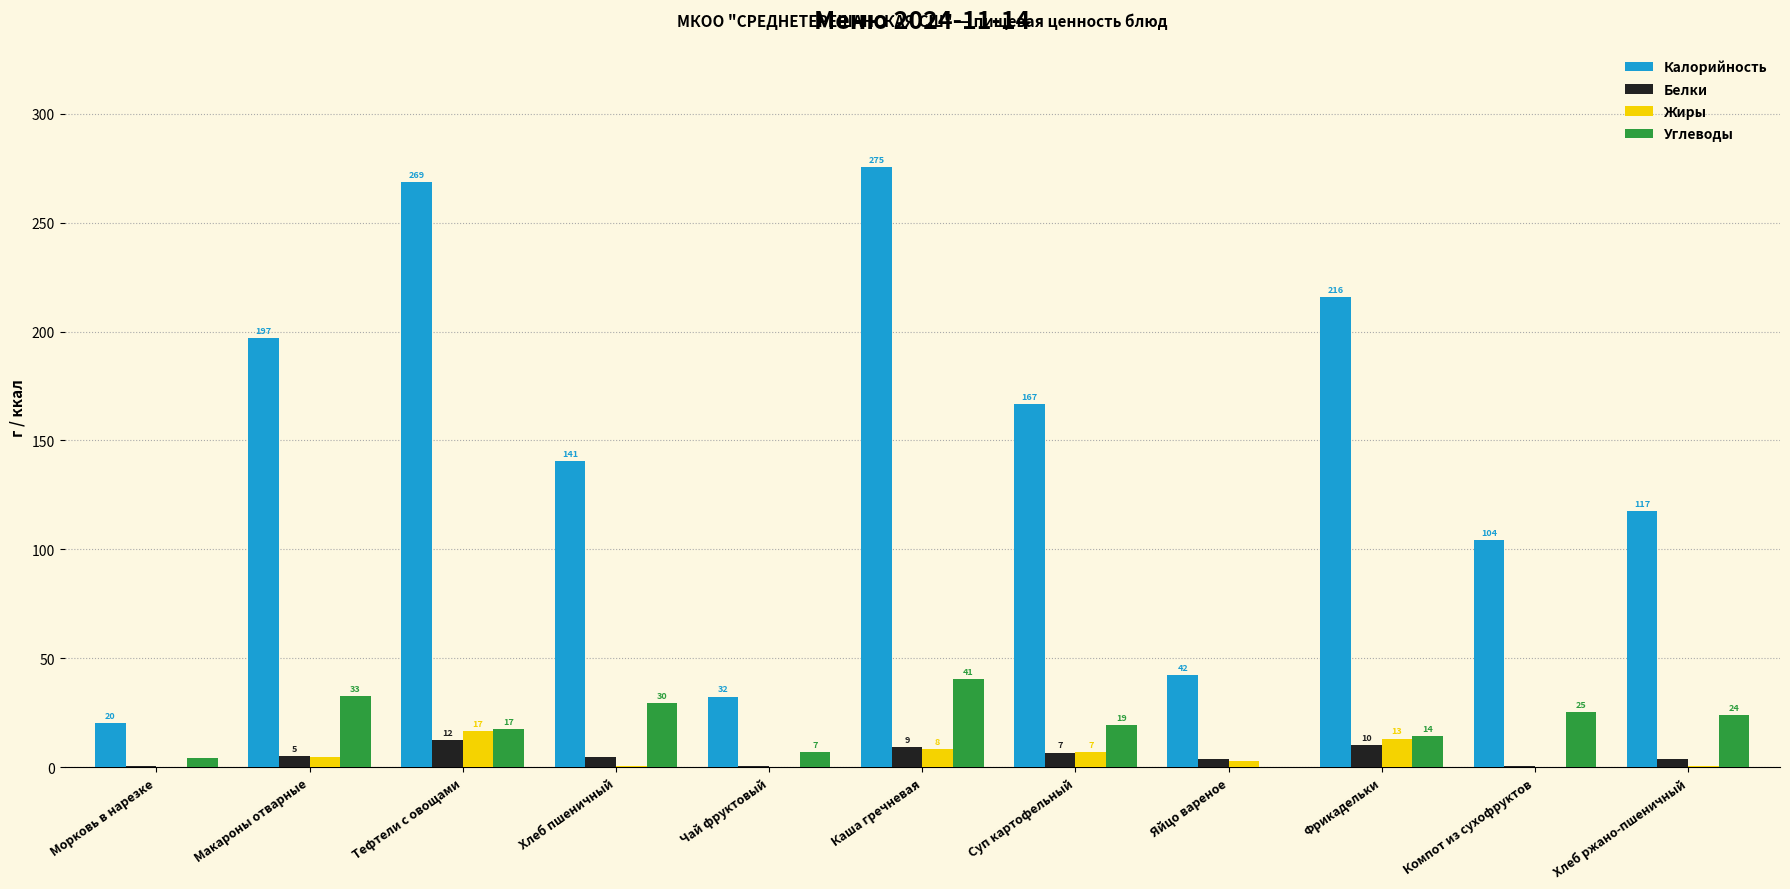

Which has a higher value, Чай фруктовый or Суп картофельный?

Суп картофельный